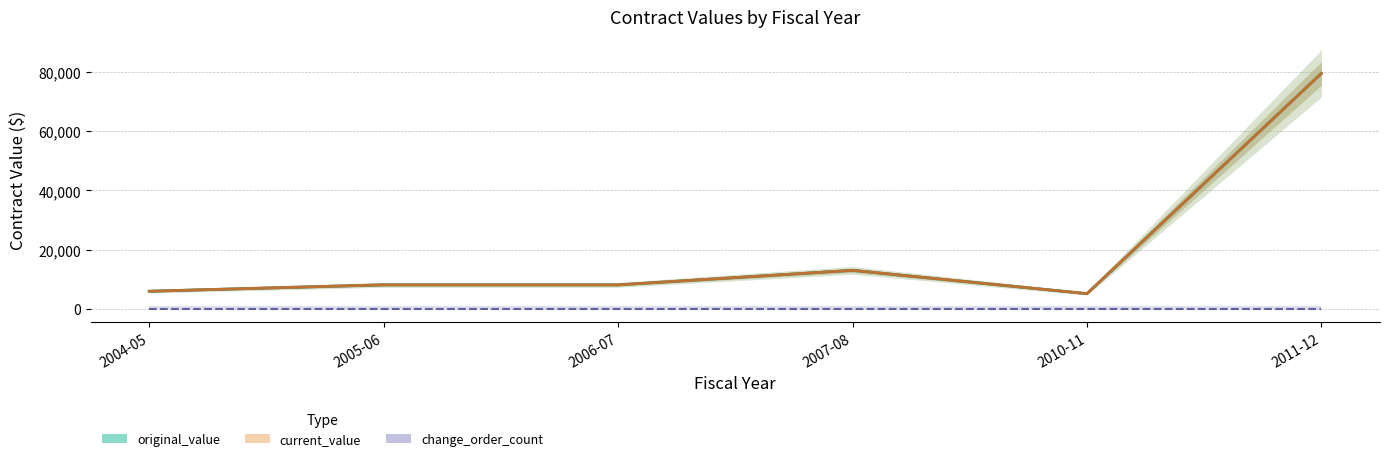

True or false: original_value has more than 2 points higher than both neighbors.

False